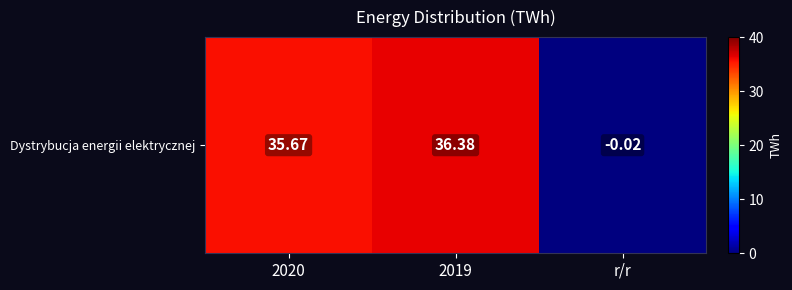

What is the greatest value displayed?

36.4